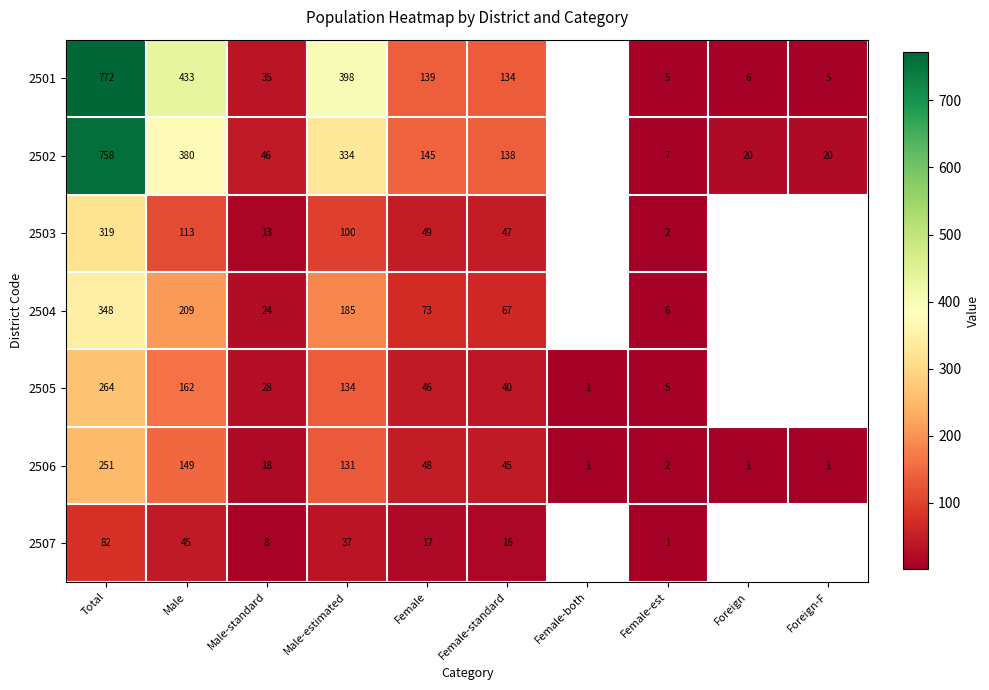

How many distinct data groups are displayed?

7